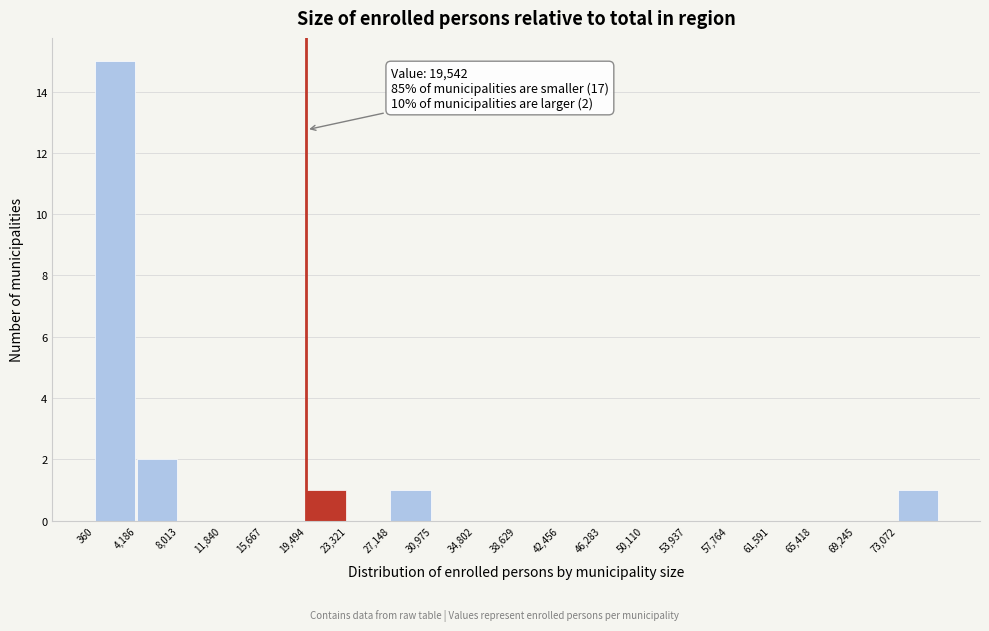

Which range on the x-axis has the tallest bar?

500 to 4000